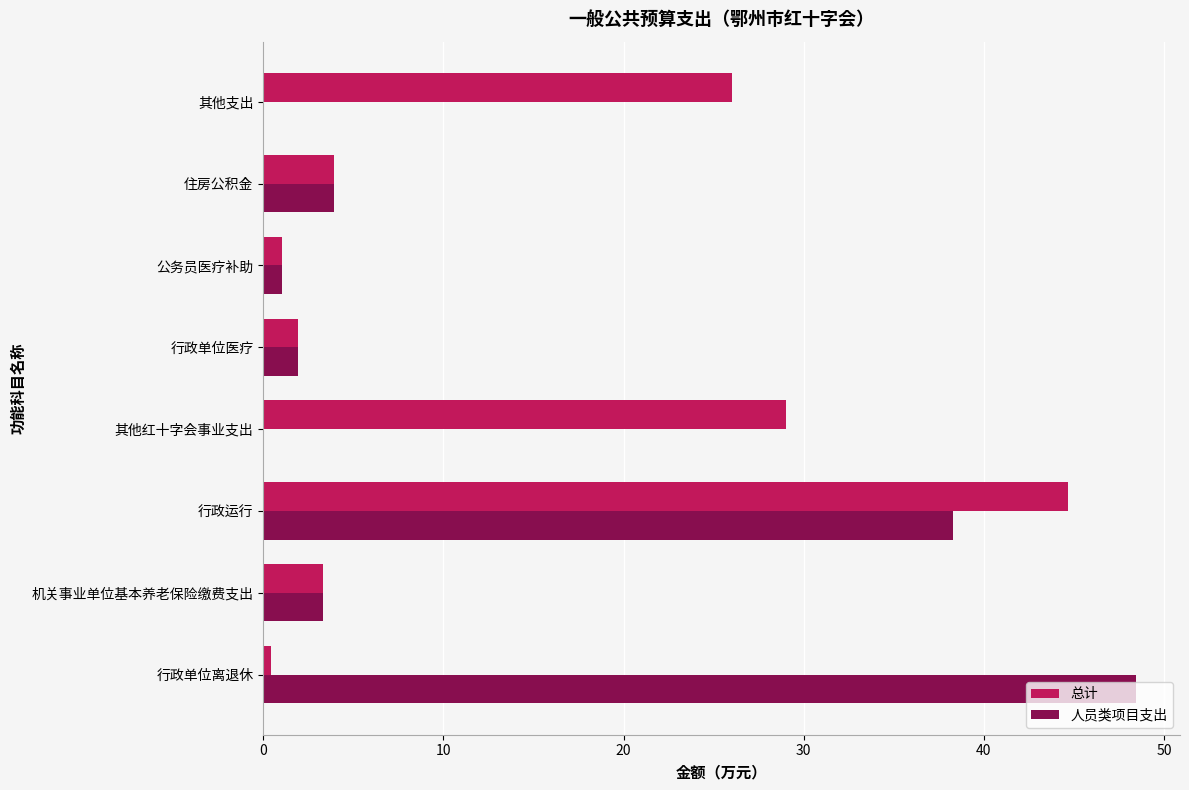

The value of 总计 at 其他红十字会事业支出 is 29.0. True or false?

True